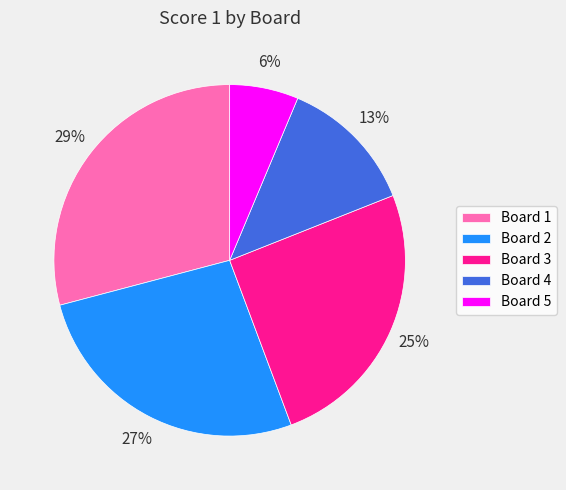

Is it true that Board 2 is 27% of the pie?

True